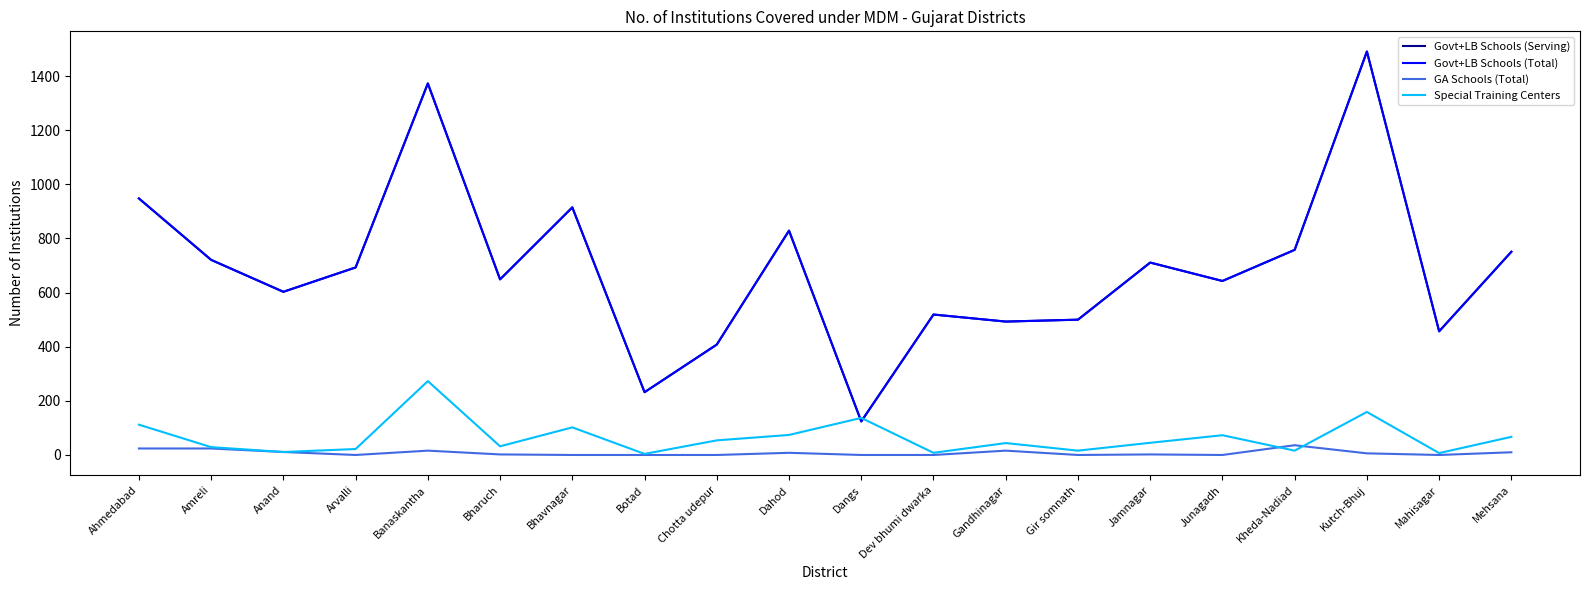

What is the spread (max minus min) of values at Jamnagar?

709